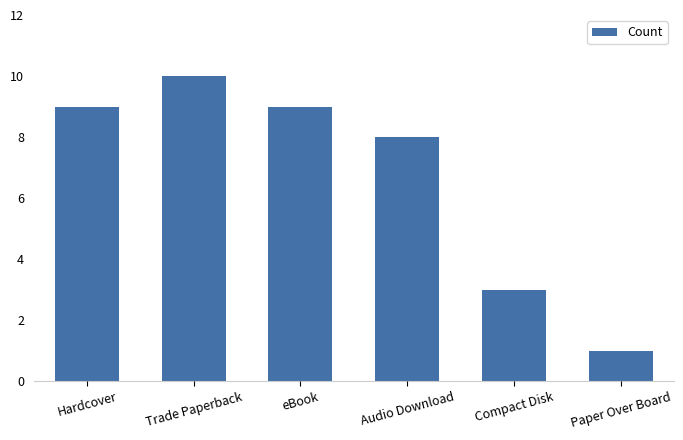

What position from the left is Paper Over Board?

6